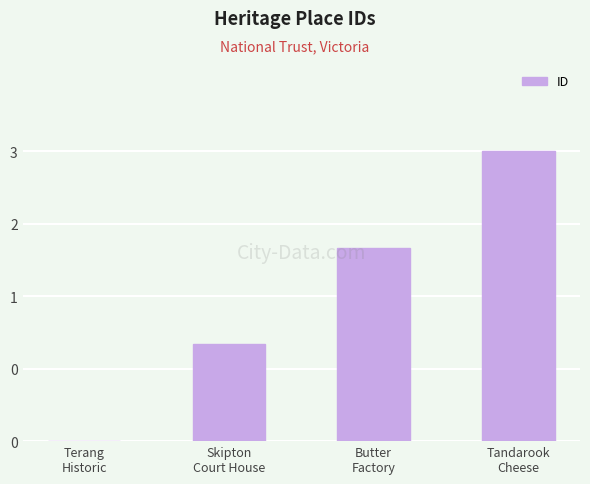

True or false: the data shows 1 at Skipton
Court House.

True